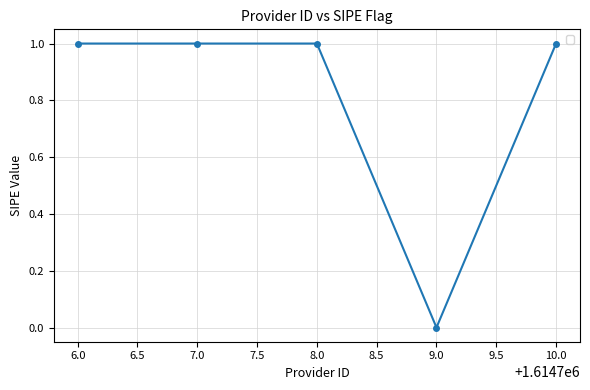

What is the sum of all values?

4